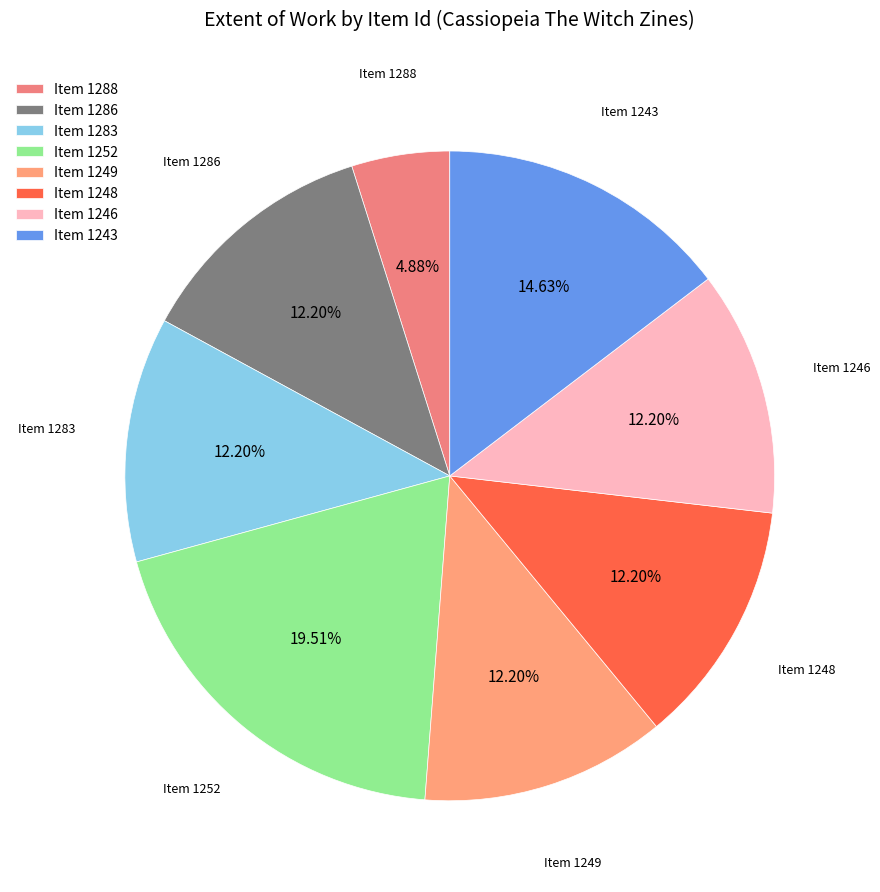

Is there a majority slice in this chart?

No